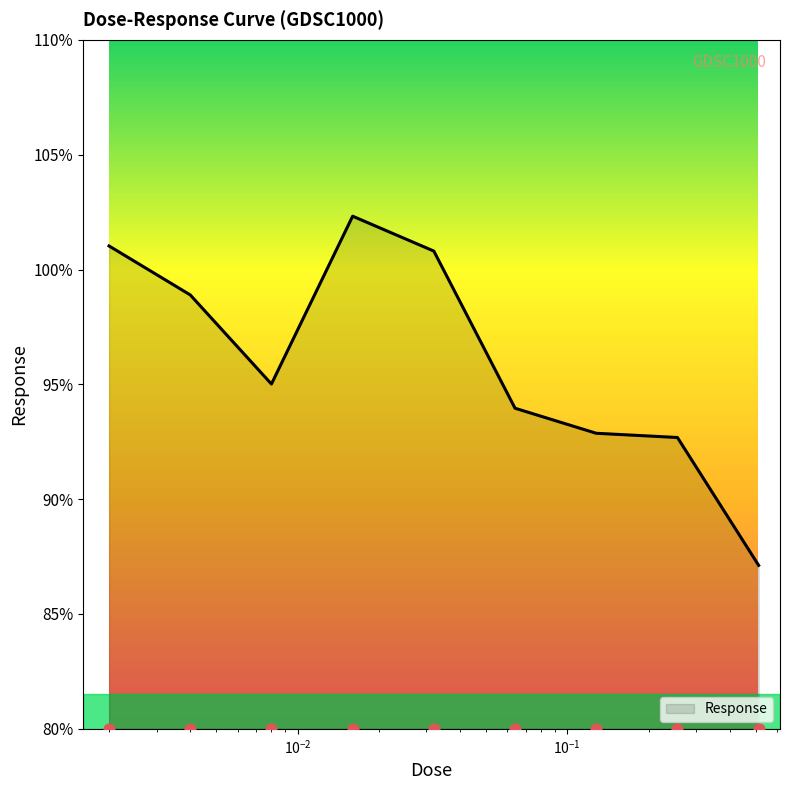

What is the change in value from 0.008 to 0.128?

-2.1